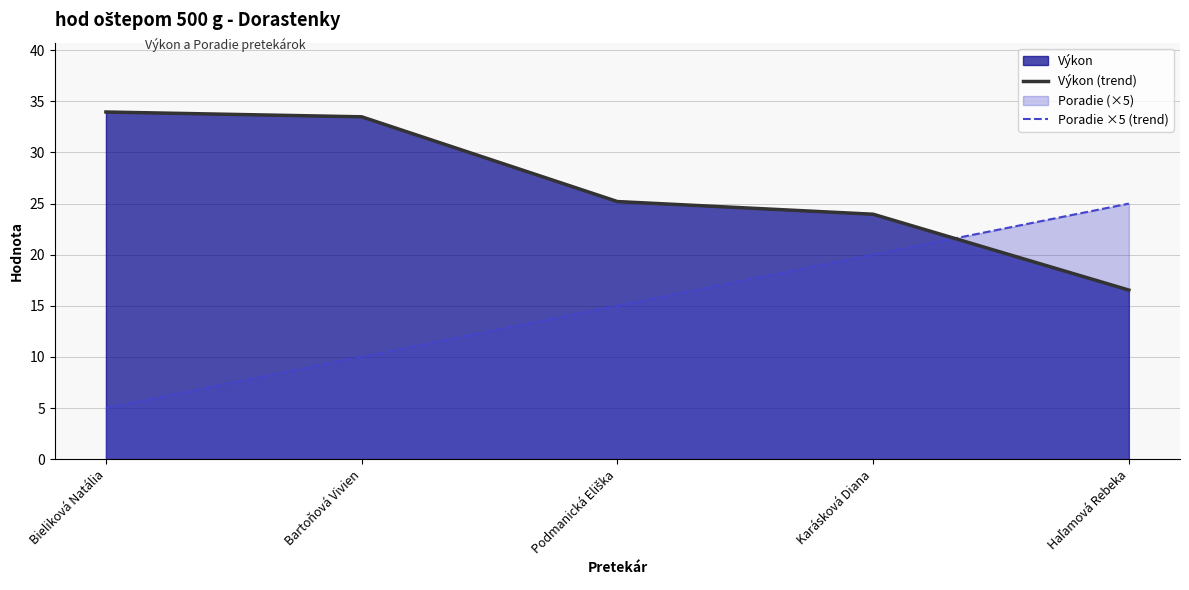

How many values in the Výkon (trend) series exceed 25?

3